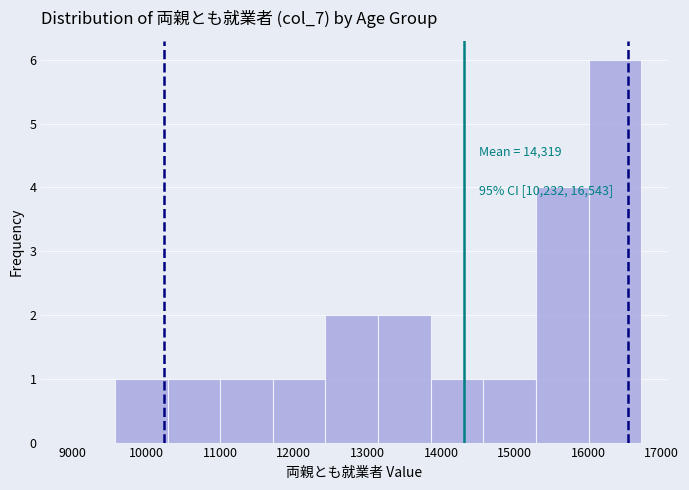

Which range on the x-axis has the tallest bar?

16000 to 16700